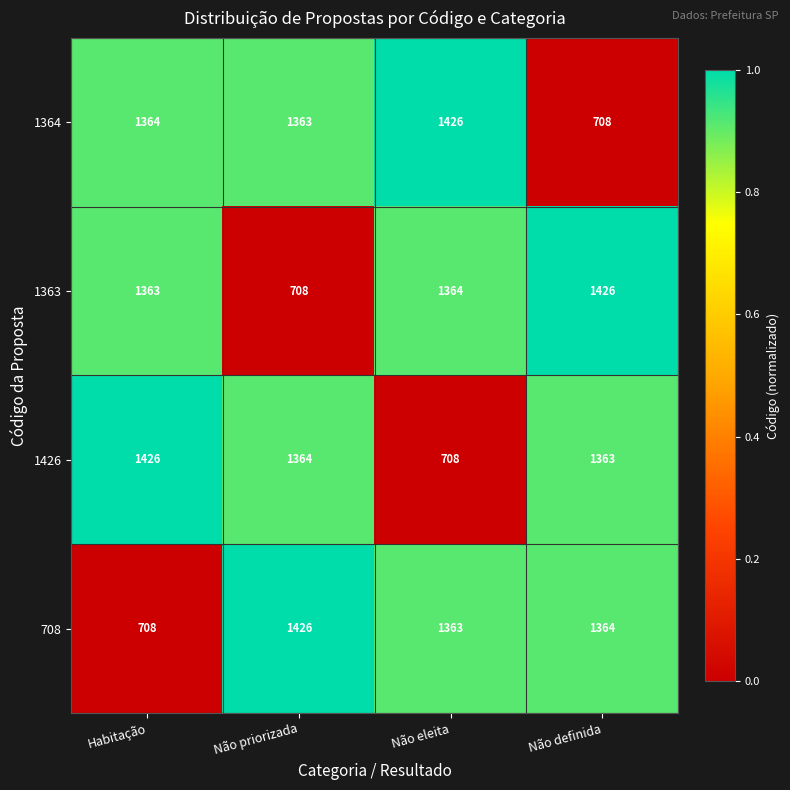

Is it true that 1363 equals 2522 at Não definida?

False